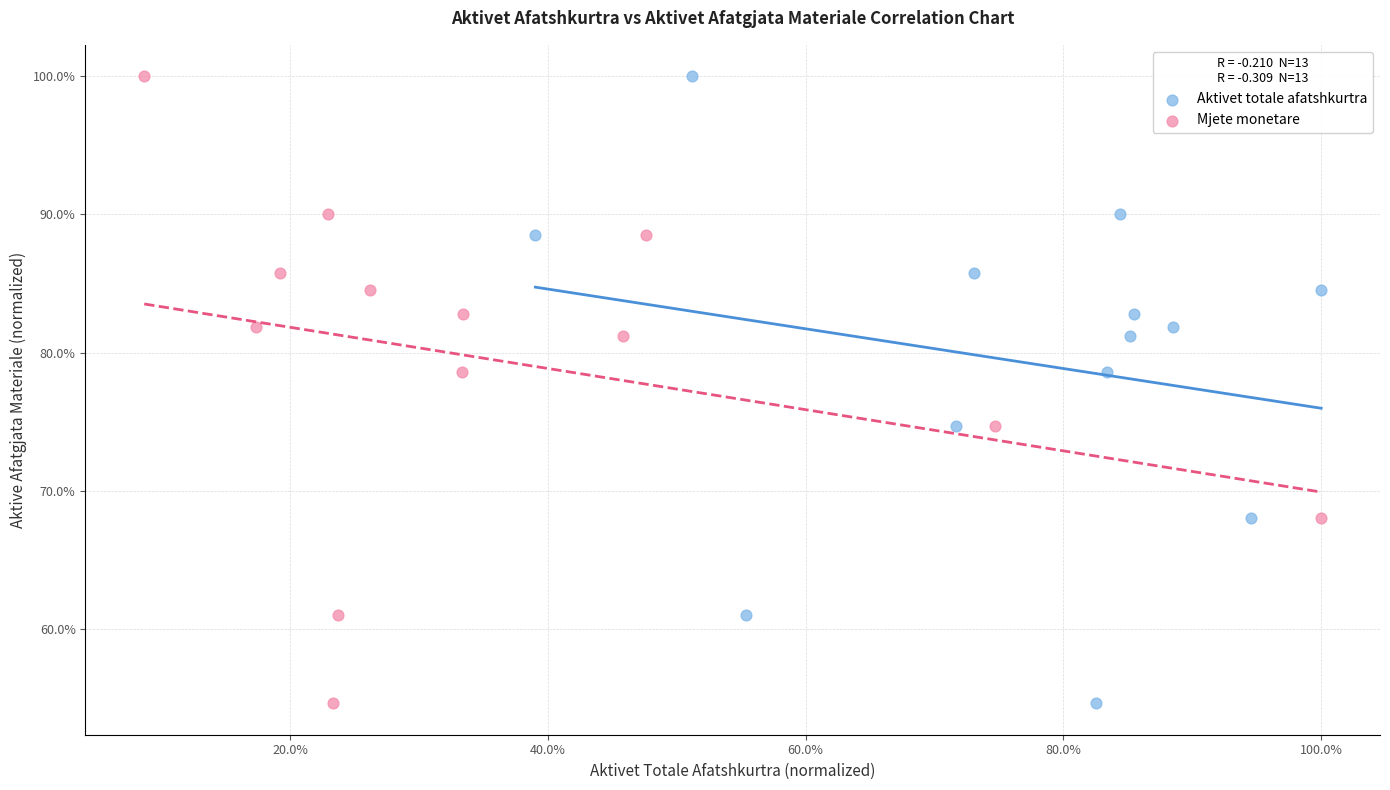

What are all the series names shown in the legend?

Aktivet totale afatshkurtra, Mjete monetare